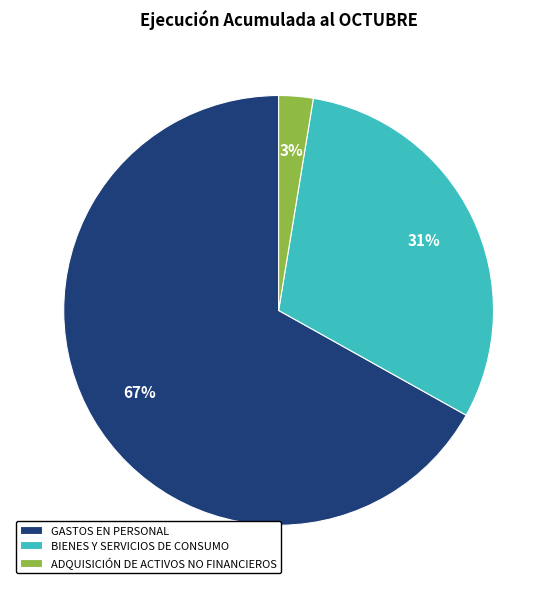

What percentage is the ADQUISICIÓN DE ACTIVOS NO FINANCIEROS slice, to the nearest percent?

3%